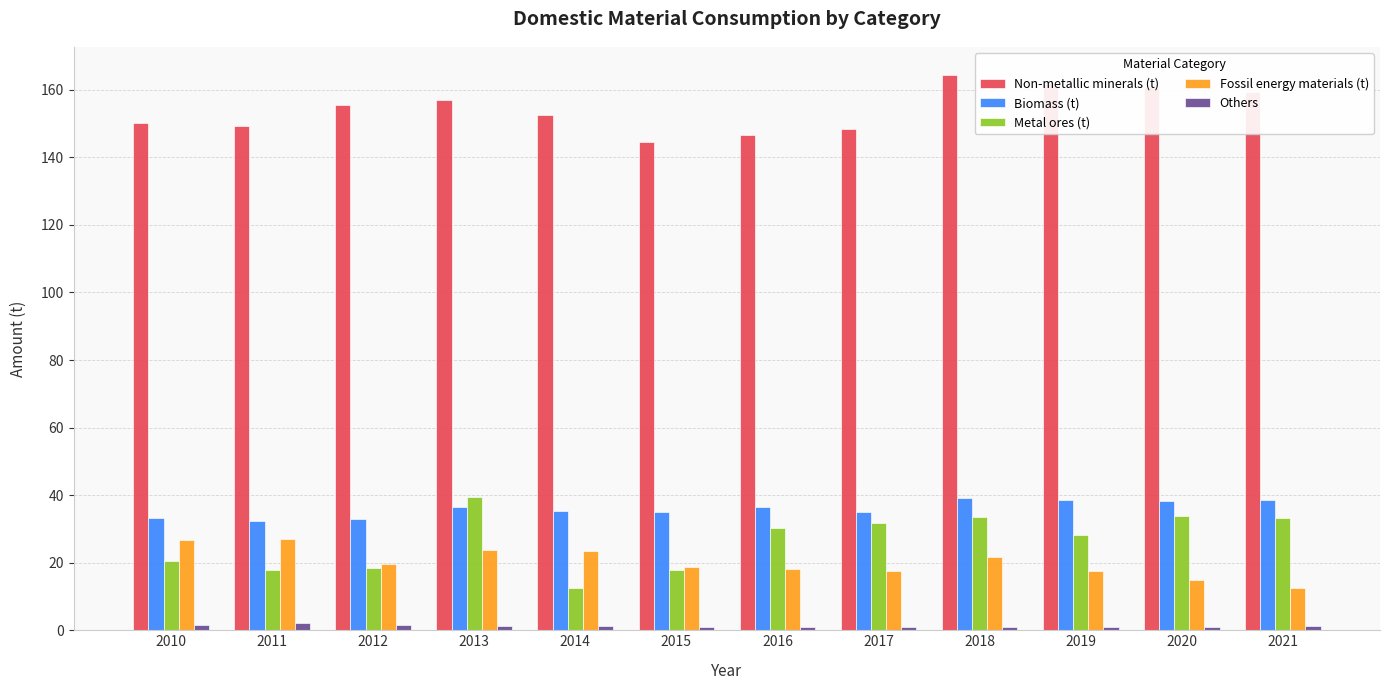

What is the smallest value displayed?

0.9